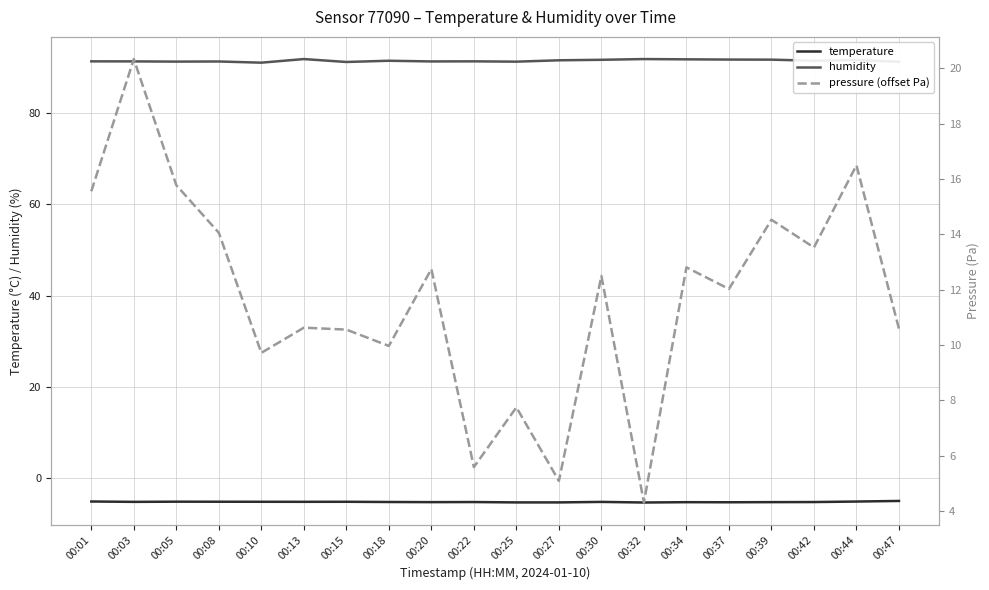

Reading left to right, extract all data points from this chart.

temperature: 00:01=-5.1	00:03=-5.2	00:05=-5.1	00:08=-5.1	00:10=-5.2	00:13=-5.2	00:15=-5.2	00:18=-5.2	00:20=-5.2	00:22=-5.2	00:25=-5.3	00:27=-5.3	00:30=-5.2	00:32=-5.3	00:34=-5.2	00:37=-5.3	00:39=-5.2	00:42=-5.2	00:44=-5.1	00:47=-5.0
humidity: 00:01=91.3	00:03=91.3	00:05=91.3	00:08=91.3	00:10=91.0	00:13=91.8	00:15=91.2	00:18=91.5	00:20=91.3	00:22=91.3	00:25=91.2	00:27=91.5	00:30=91.7	00:32=91.8	00:34=91.8	00:37=91.7	00:39=91.7	00:42=91.5	00:44=91.6	00:47=91.2
pressure (offset Pa): 00:01=15.6	00:03=20.3	00:05=15.8	00:08=14.1	00:10=9.7	00:13=10.6	00:15=10.6	00:18=10.0	00:20=12.8	00:22=5.6	00:25=7.8	00:27=5.1	00:30=12.5	00:32=4.3	00:34=12.8	00:37=12.0	00:39=14.5	00:42=13.5	00:44=16.5	00:47=10.6